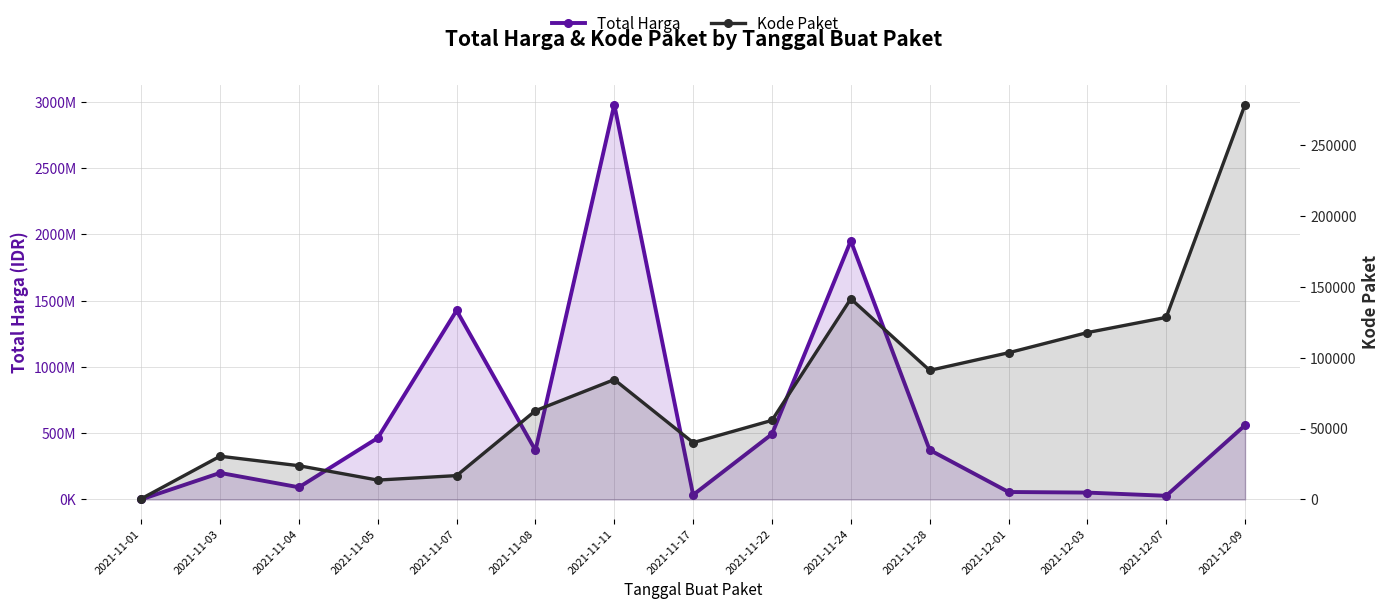

At 2021-11-08, list the series in order from smallest to largest.

Kode Paket, Total Harga